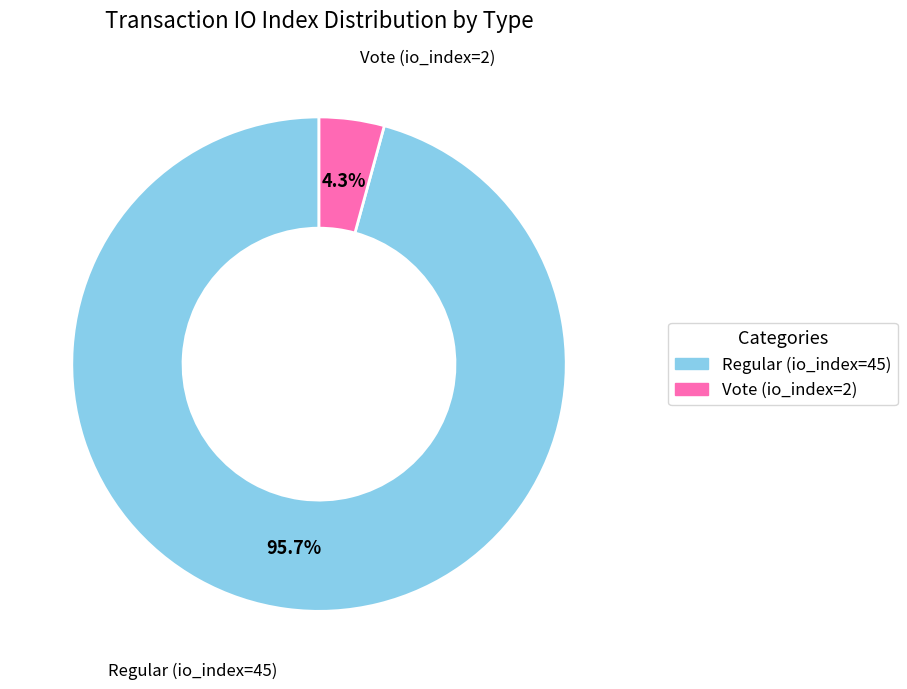

To the nearest percent, what percentage of the pie is Regular (io_index=45)?

96%